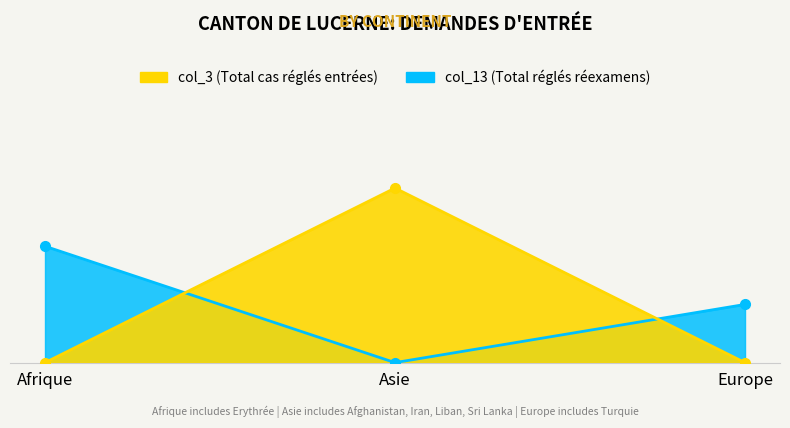

What is the difference between the highest and lowest values at Afrique?

2